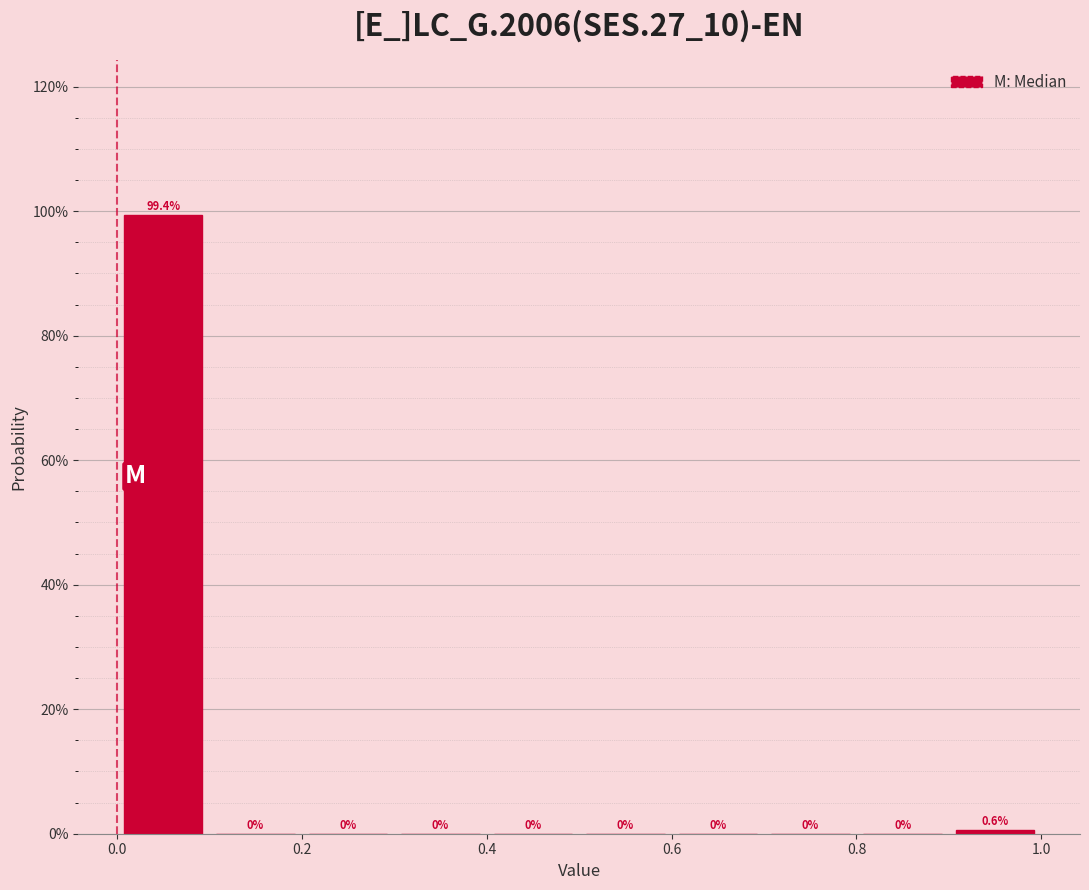

Reading left to right, transcribe this chart: for each bar, give the range it covers on the x-axis and its height.

0.0 to 0.1: 99.4
0.1 to 0.2: 0.0
0.2 to 0.3: 0.0
0.3 to 0.4: 0.0
0.4 to 0.5: 0.0
0.5 to 0.6: 0.0
0.6 to 0.7: 0.0
0.7 to 0.8: 0.0
0.8 to 0.9: 0.0
0.9 to 1.0: 0.6